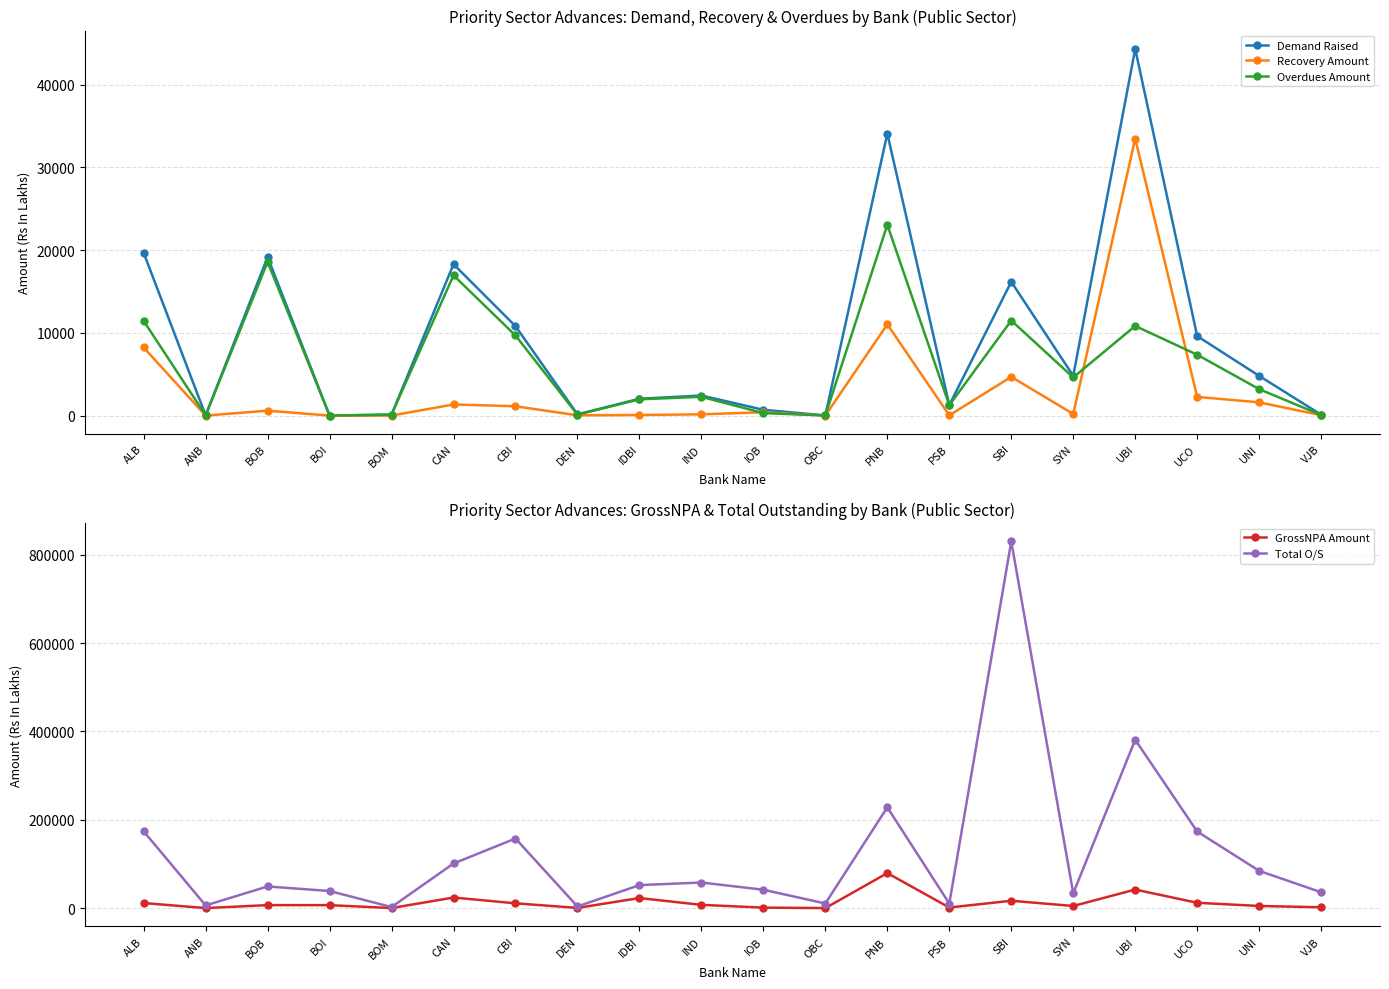

At which category does the chart reach its minimum across all series?

BOI